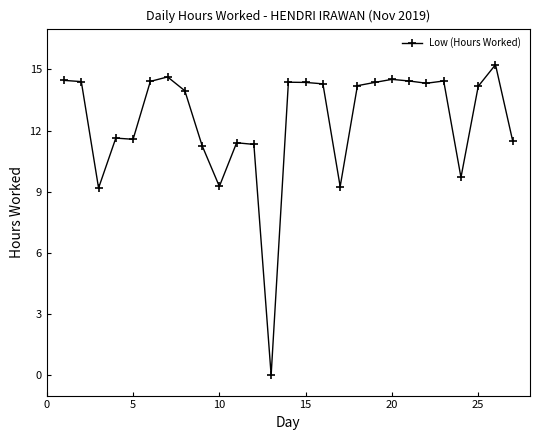

What is the greatest value displayed?

15.2